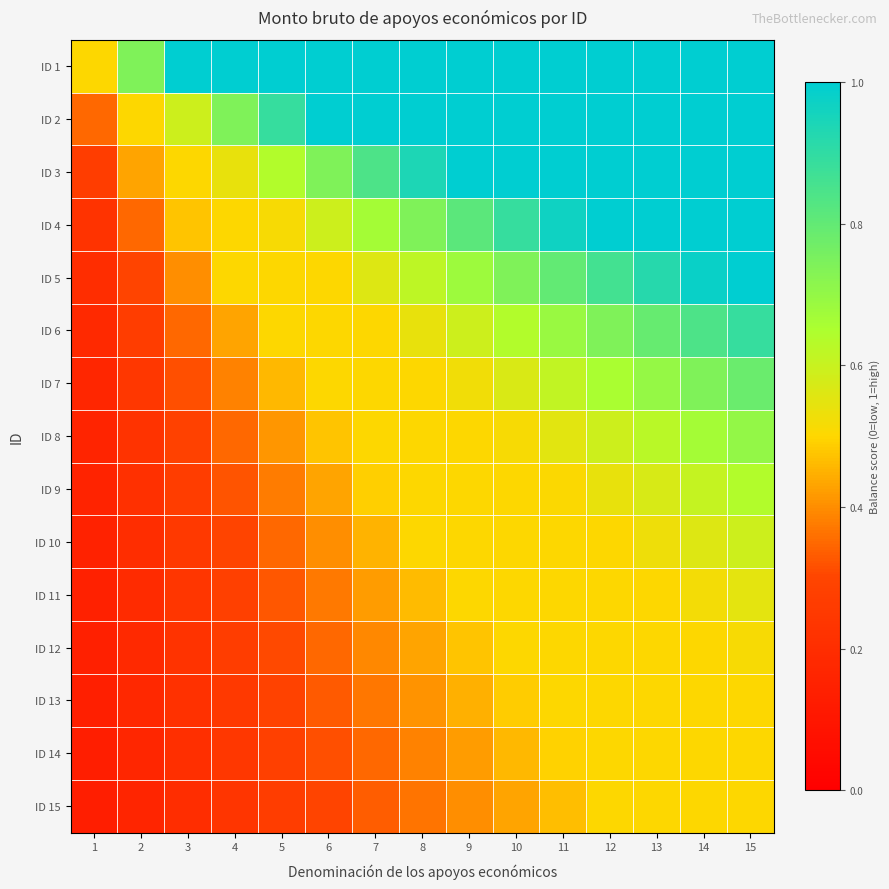

Between 8 and 5, which is larger?

8